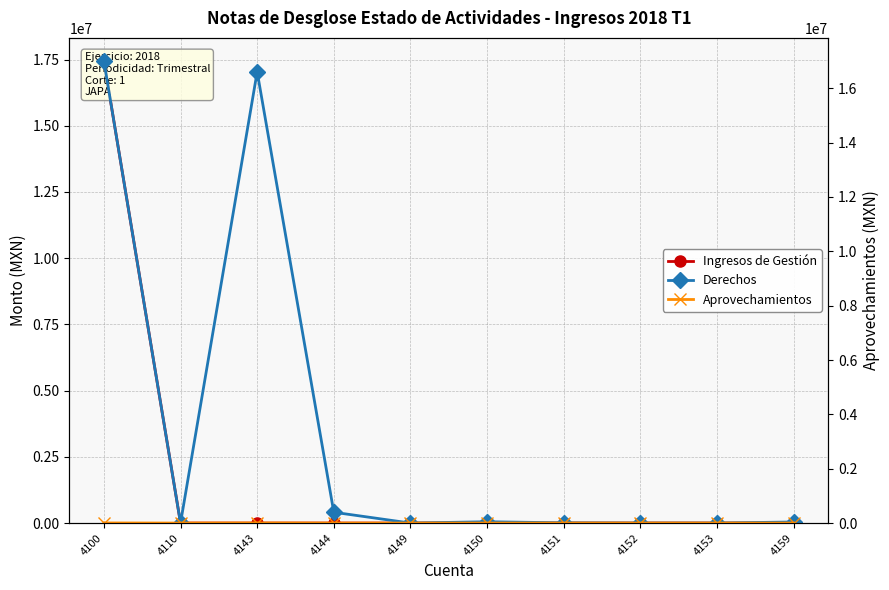

Reading left to right, extract all data points from this chart.

Ingresos de Gestión: 4100=17444356.7	4110=0.0	4143=0.0	4144=0.0	4149=0.0	4150=0.0	4151=0.0	4152=0.0	4153=0.0	4159=0.0
Derechos: 4100=17004258.3	4110=0.0	4143=16606616.4	4144=397641.9	4149=0.0	4150=48729.4	4151=8550.0	4152=0.0	4153=0.0	4159=40179.4
Aprovechamientos: 4100=4115.9	4110=0.0	4143=4115.9	4144=0.0	4149=0.0	4150=0.0	4151=0.0	4152=0.0	4153=0.0	4159=0.0